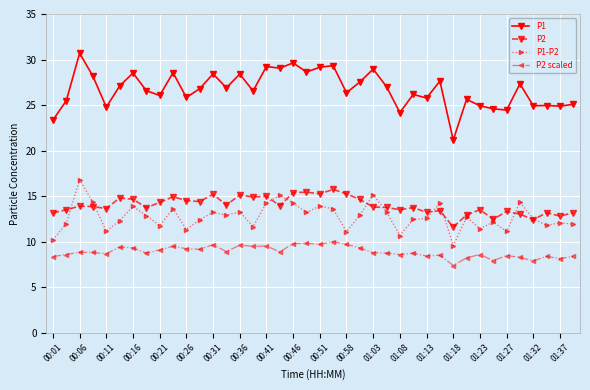

Rank the series by their maximum value, from highest to lowest.

P1, P1-P2, P2, P2 scaled